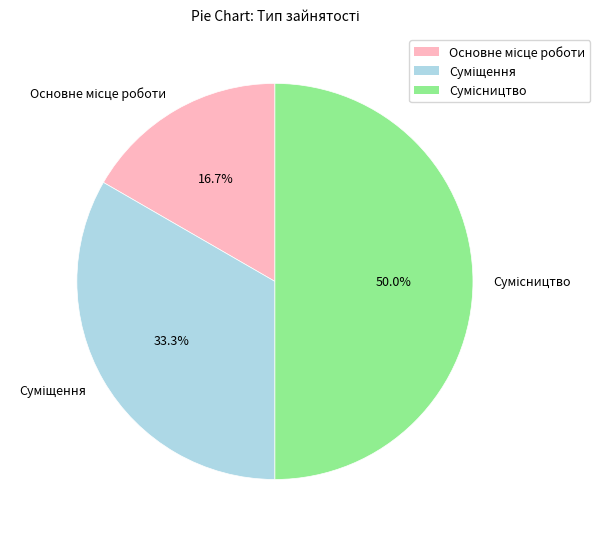

To the nearest percent, what percentage of the pie is Суміщення?

33%